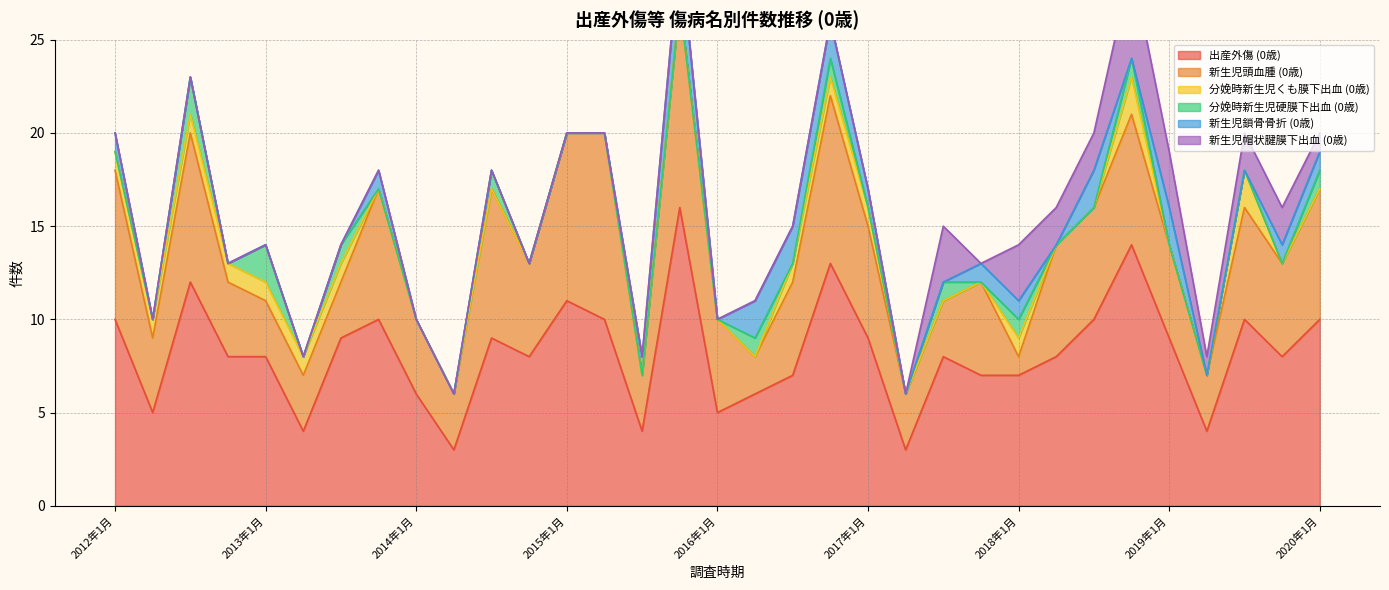

What is the total value across all series at 2019年1月?

19